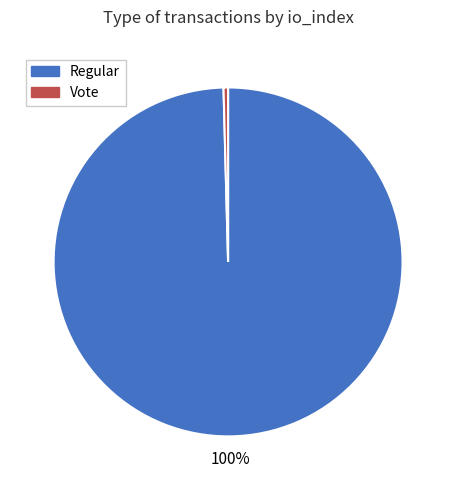

To the nearest percent, what is the average slice percentage?

50%